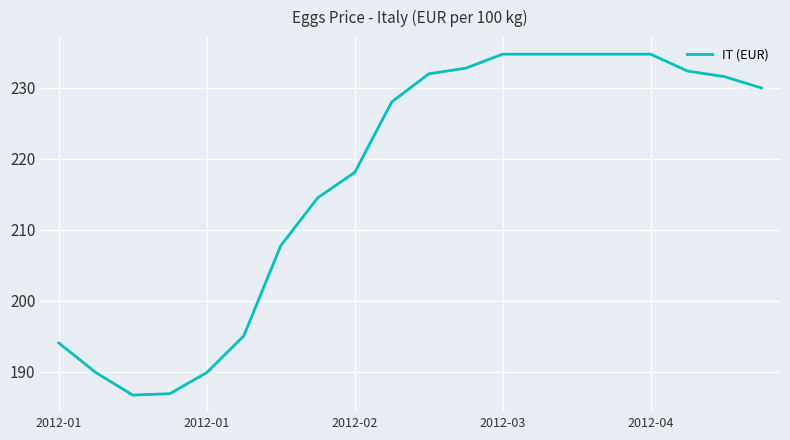

How many lines are shown in the chart?

1